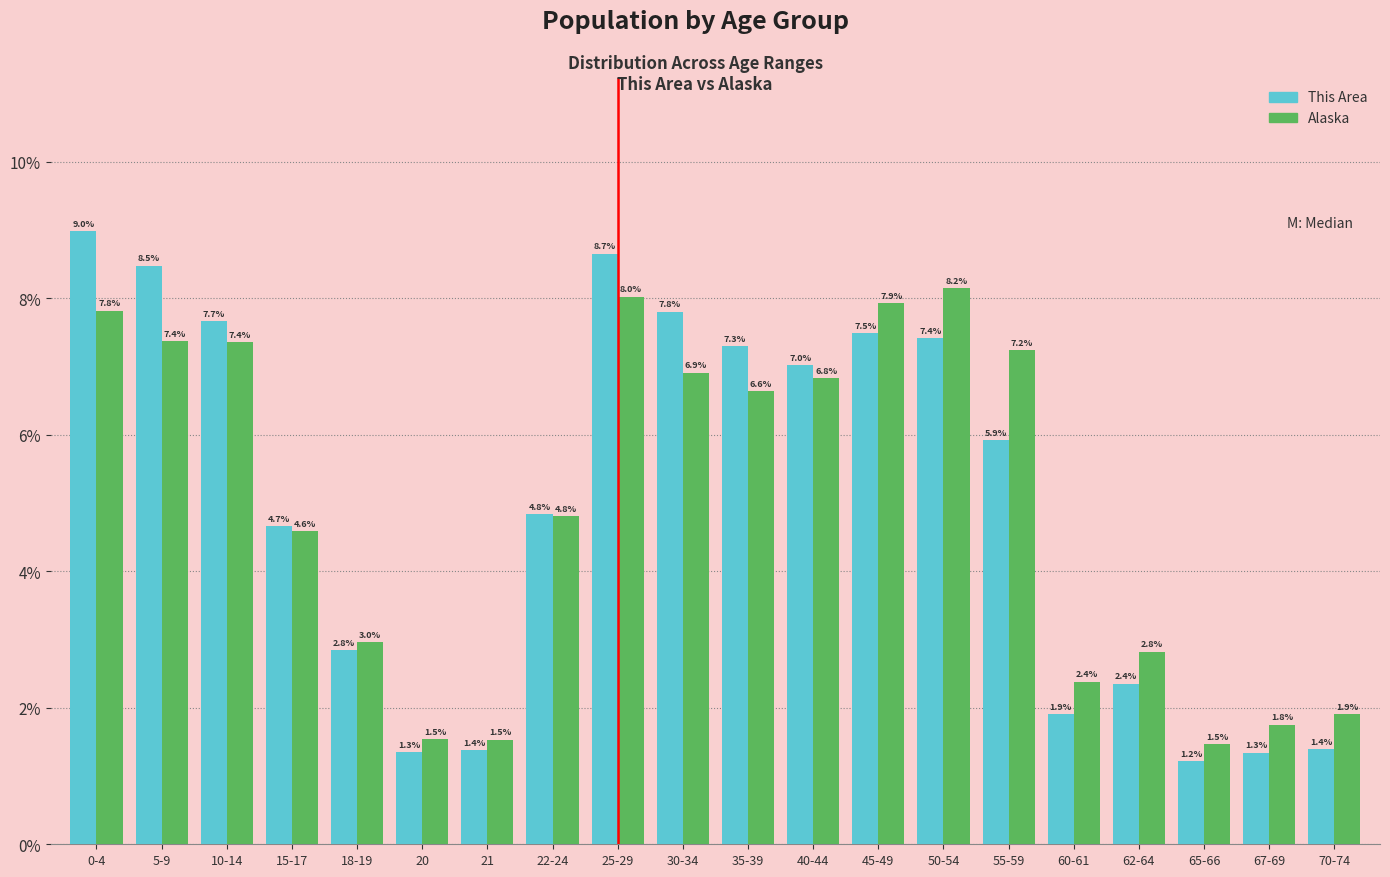

Reading left to right, list all the values displayed in this chart.

This Area: 9.0	8.5	7.7	4.7	2.8	1.3	1.4	4.8	8.7	7.8	7.3	7.0	7.5	7.4	5.9	1.9	2.4	1.2	1.3	1.4
Alaska: 7.8	7.4	7.4	4.6	3.0	1.5	1.5	4.8	8.0	6.9	6.6	6.8	7.9	8.2	7.2	2.4	2.8	1.5	1.8	1.9